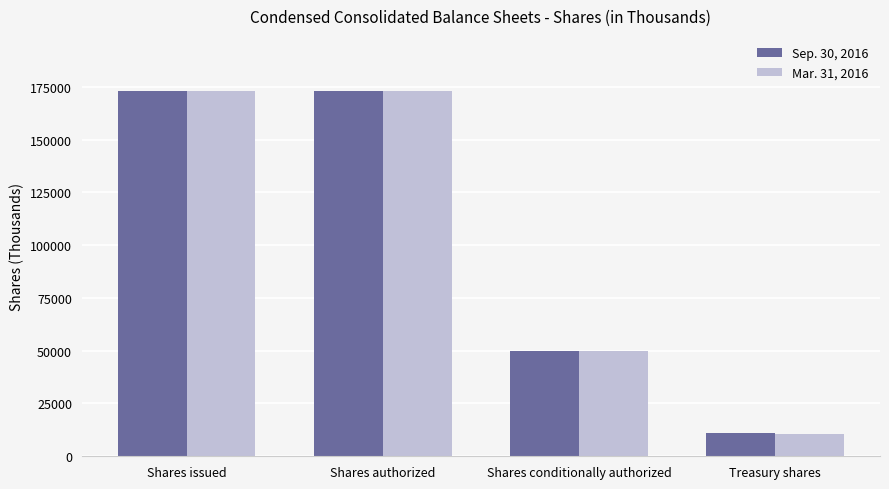

How many values in the Sep. 30, 2016 series are below 173106?

2